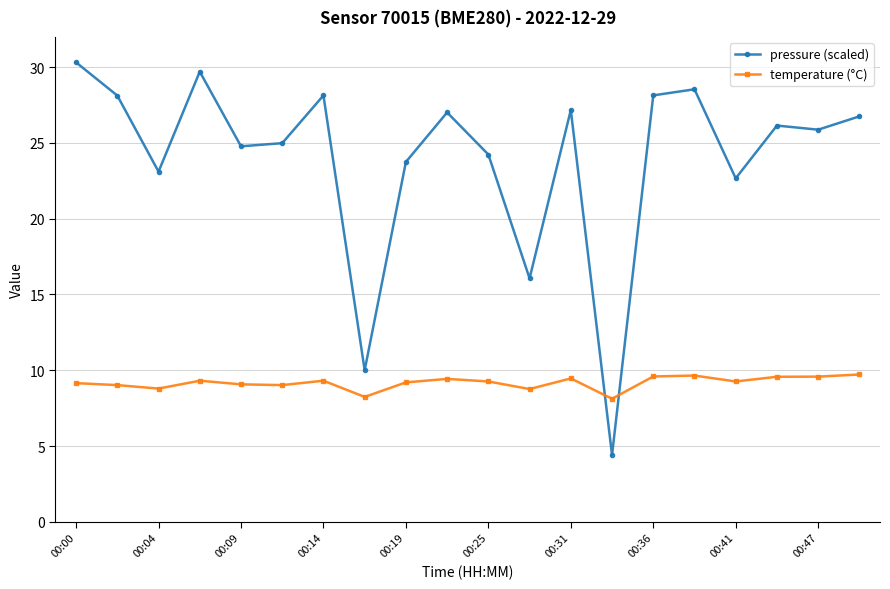

What is the average value of the temperature (°C) series?

9.2